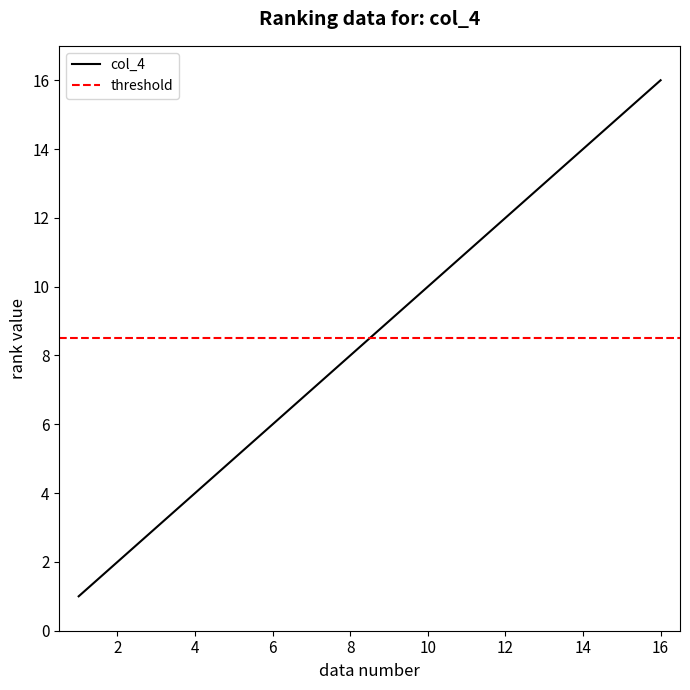

How many values are below 9?

8